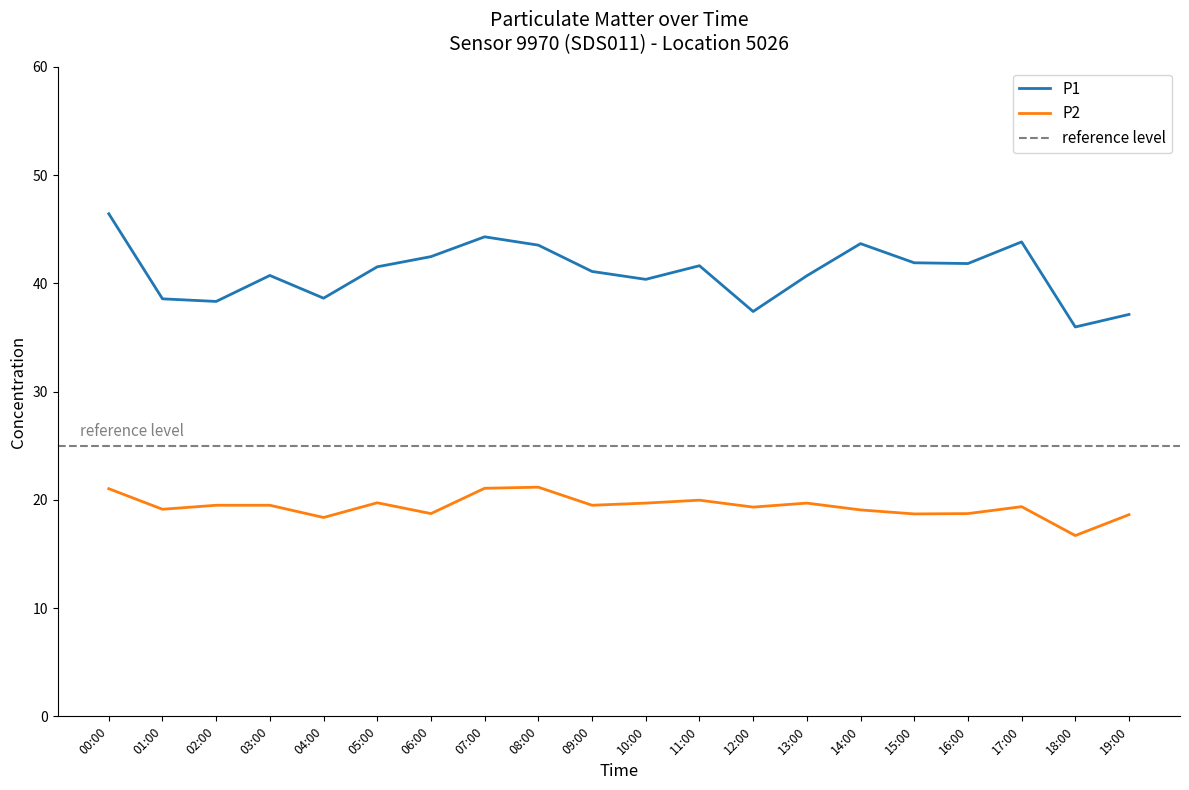

Which series has the largest range (max minus min)?

P1